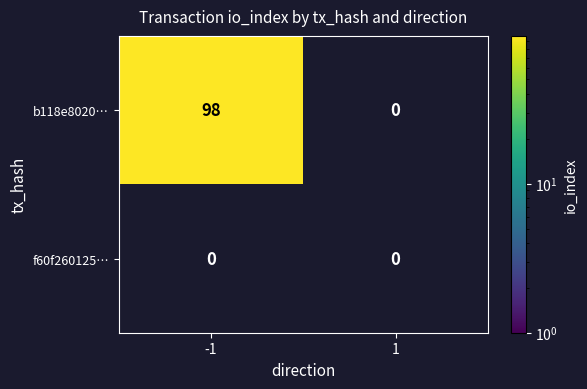

Which series has the widest spread of values?

b118e8020…